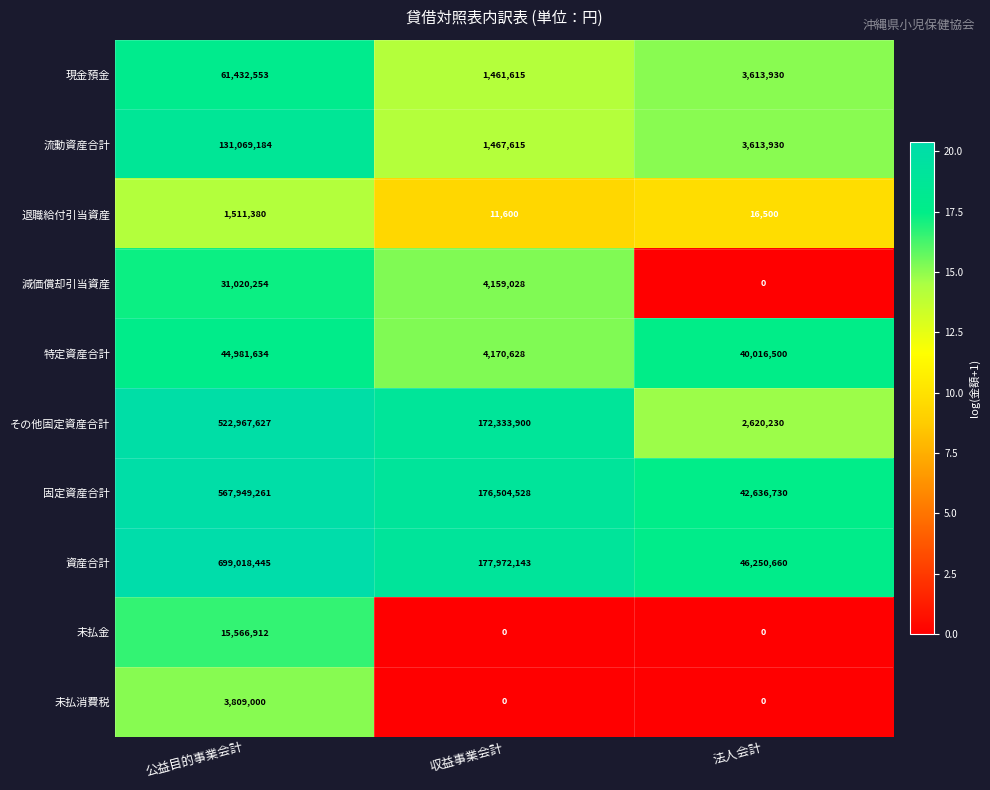

Reading left to right, what are all the values shown in this chart?

現金預金: 公益目的事業会計=61432553	収益事業会計=1461615	法人会計=3613930
流動資産合計: 公益目的事業会計=131069184	収益事業会計=1467615	法人会計=3613930
退職給付引当資産: 公益目的事業会計=1511380	収益事業会計=11600	法人会計=16500
減価償却引当資産: 公益目的事業会計=31020254	収益事業会計=4159028	法人会計=0
特定資産合計: 公益目的事業会計=44981634	収益事業会計=4170628	法人会計=40016500
その他固定資産合計: 公益目的事業会計=522967627	収益事業会計=172333900	法人会計=2620230
固定資産合計: 公益目的事業会計=567949261	収益事業会計=176504528	法人会計=42636730
資産合計: 公益目的事業会計=699018445	収益事業会計=177972143	法人会計=46250660
未払金: 公益目的事業会計=15566912	収益事業会計=0	法人会計=0
未払消費税: 公益目的事業会計=3809000	収益事業会計=0	法人会計=0